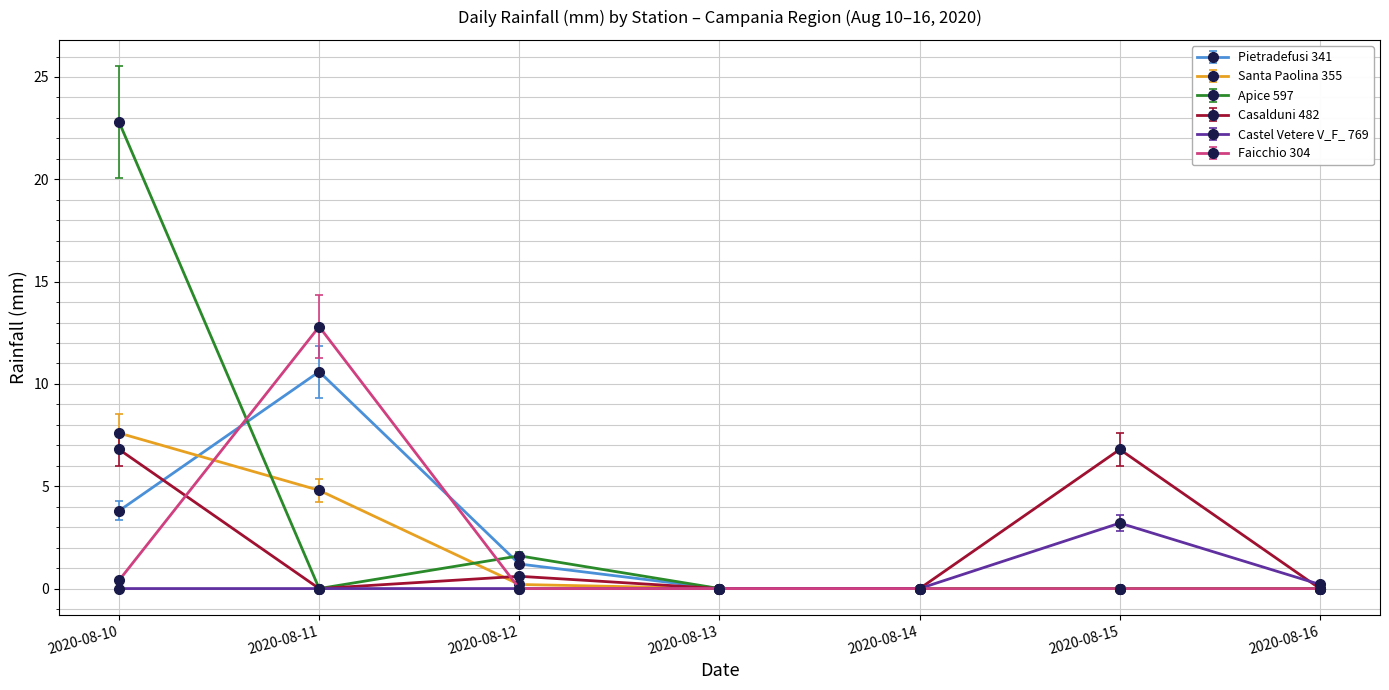

At which category does Casalduni 482 reach its first local peak?

2020-08-12